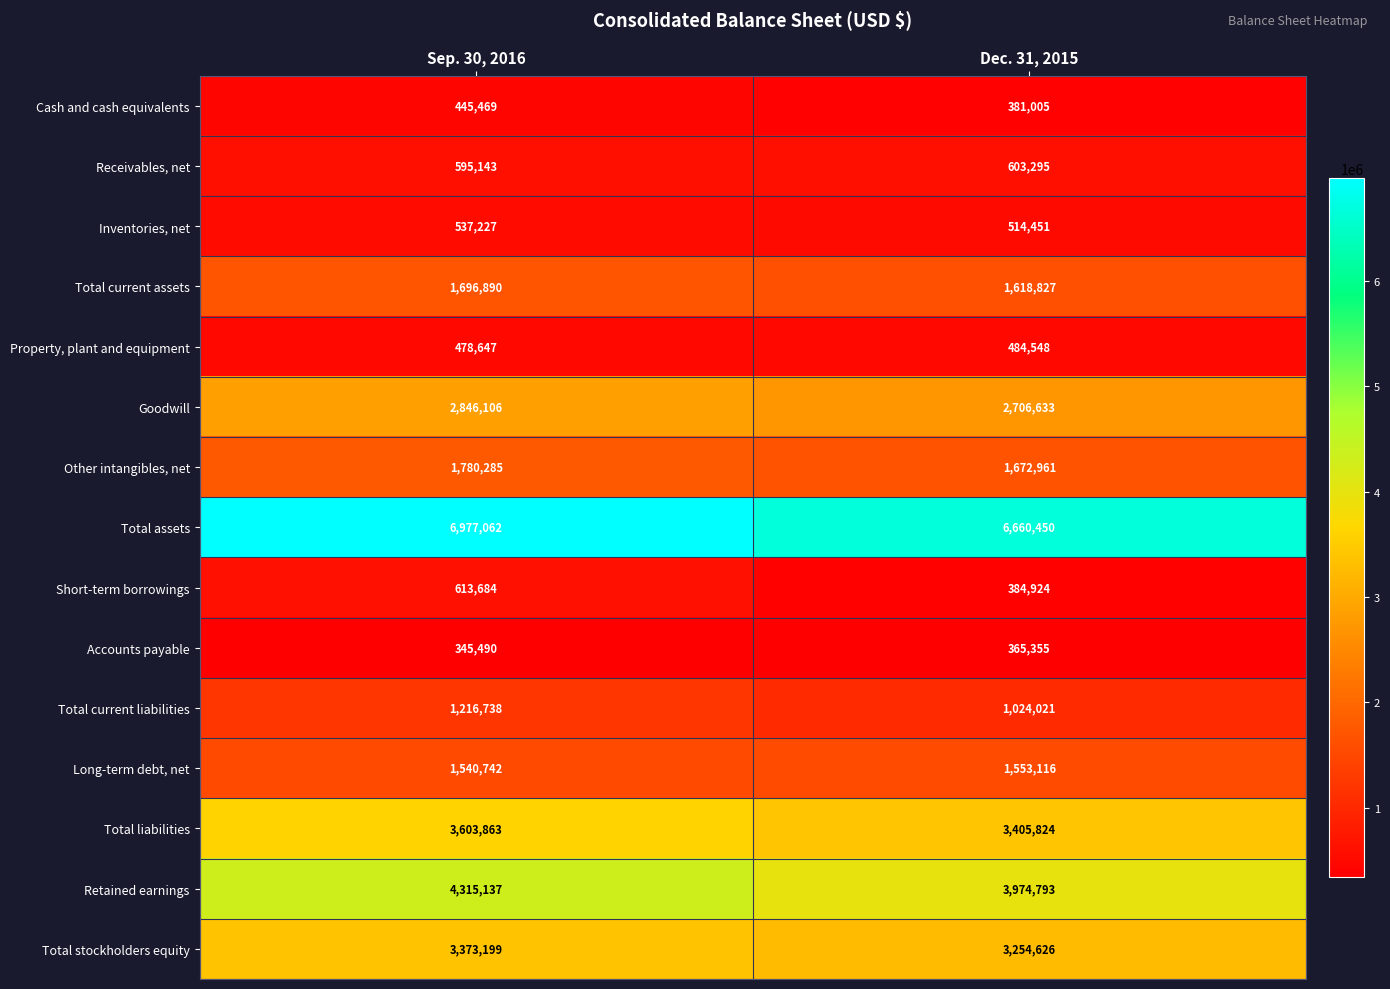

Rank the series at Dec. 31, 2015 from highest to lowest value.

Total assets, Retained earnings, Total liabilities, Total stockholders equity, Goodwill, Other intangibles, net, Total current assets, Long-term debt, net, Total current liabilities, Receivables, net, Inventories, net, Property, plant and equipment, Short-term borrowings, Cash and cash equivalents, Accounts payable